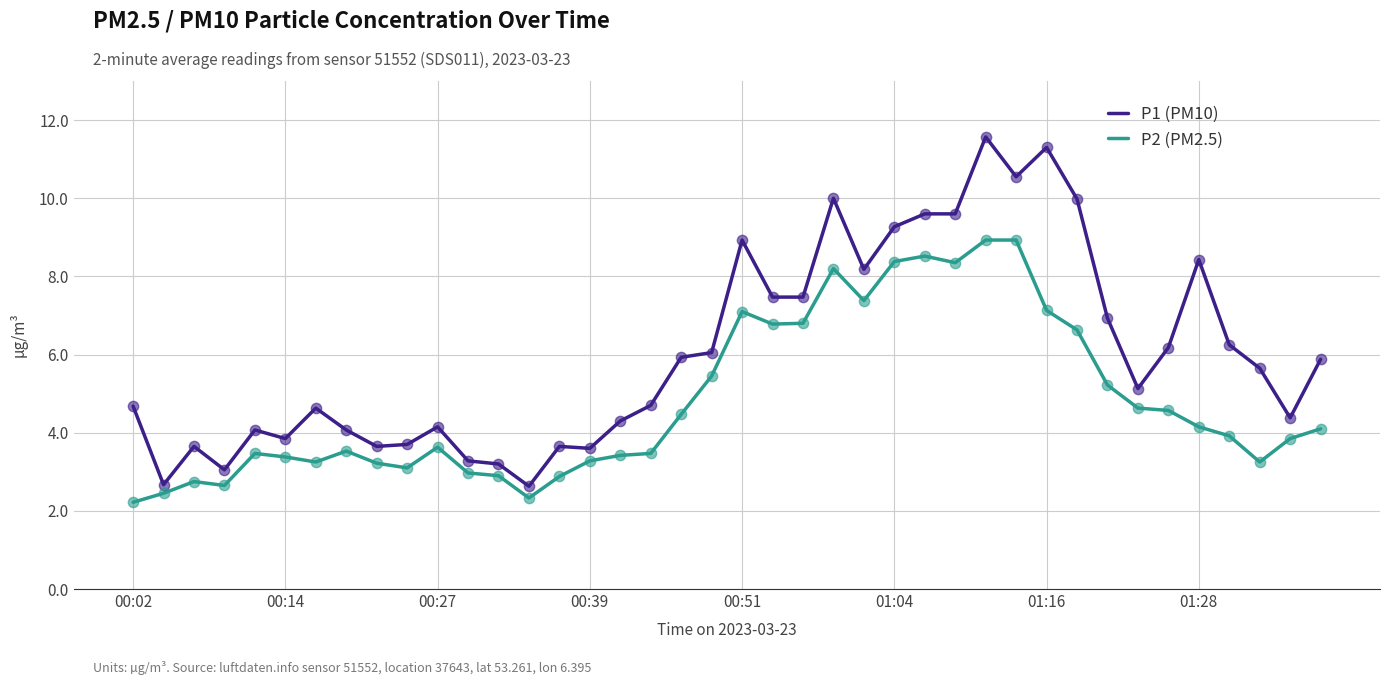

Which series has the widest spread of values?

P1 (PM10)